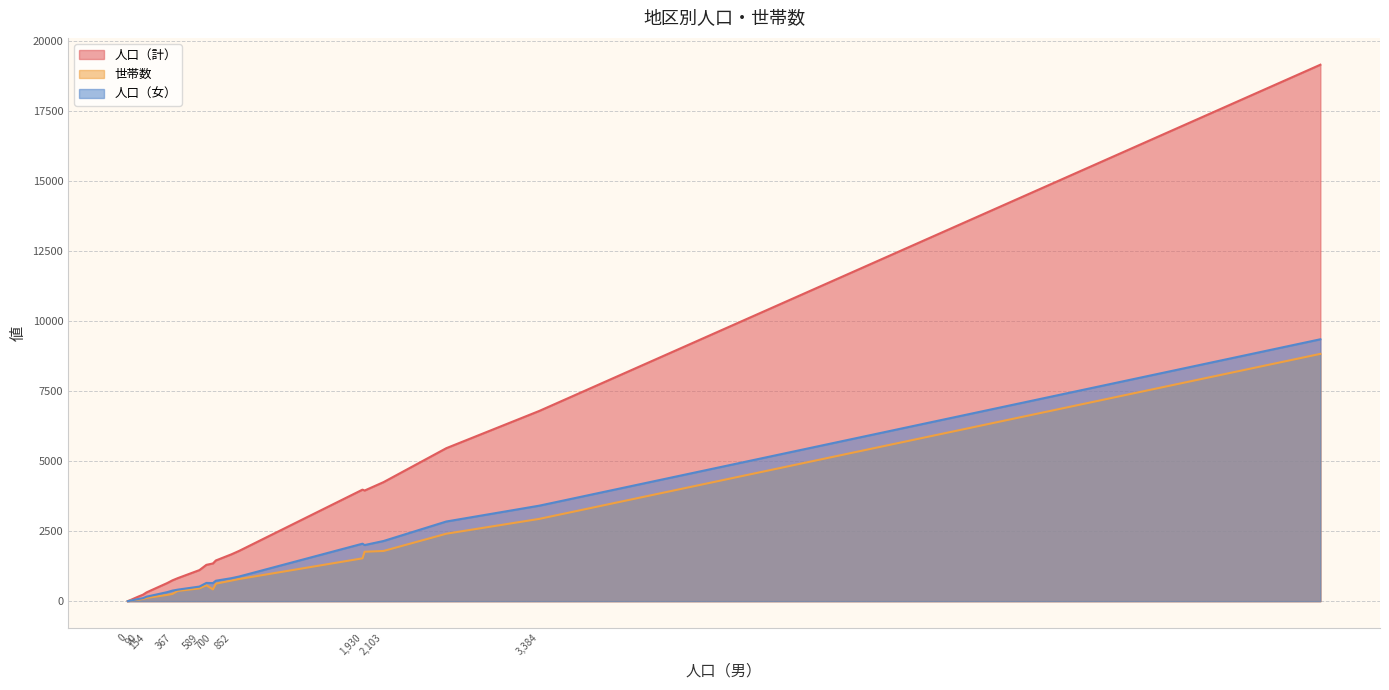

Between 堤根 and 山崎貝塚町, which series saw the biggest shift?

人口（計）